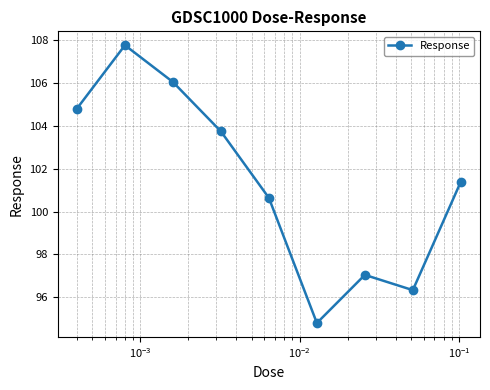

Is this an area chart (filled region under the line)?

No